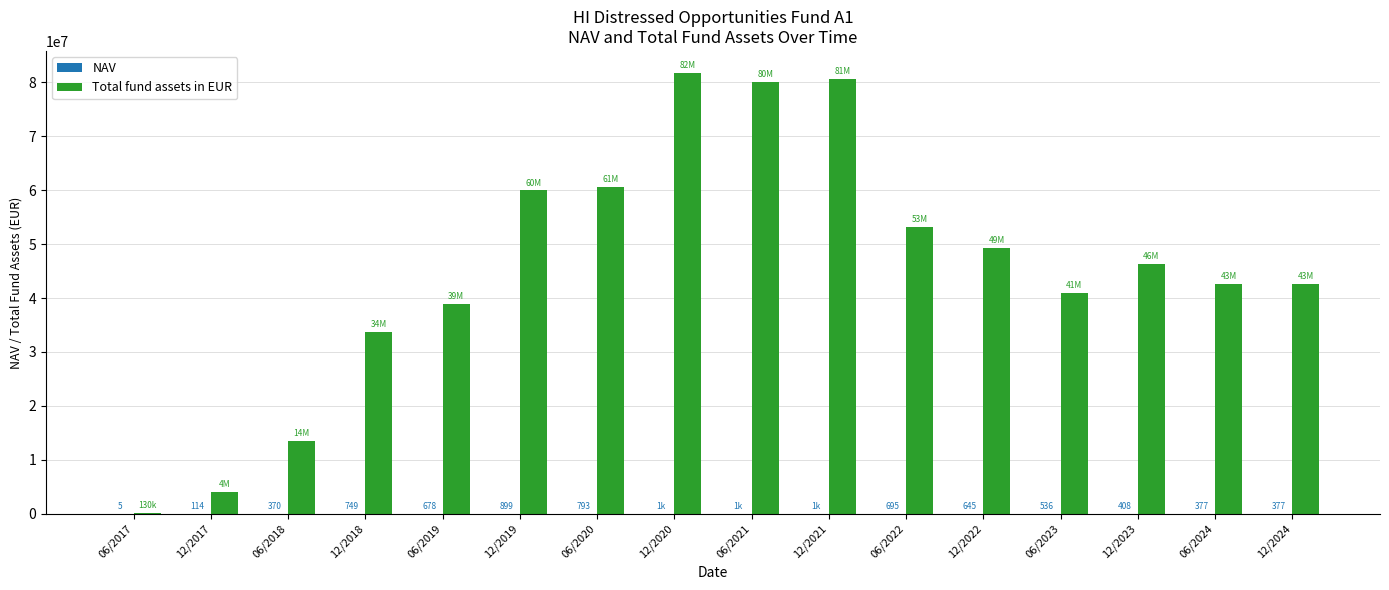

The value of Total fund assets in EUR at 12/2023 is 22412844.6. True or false?

False